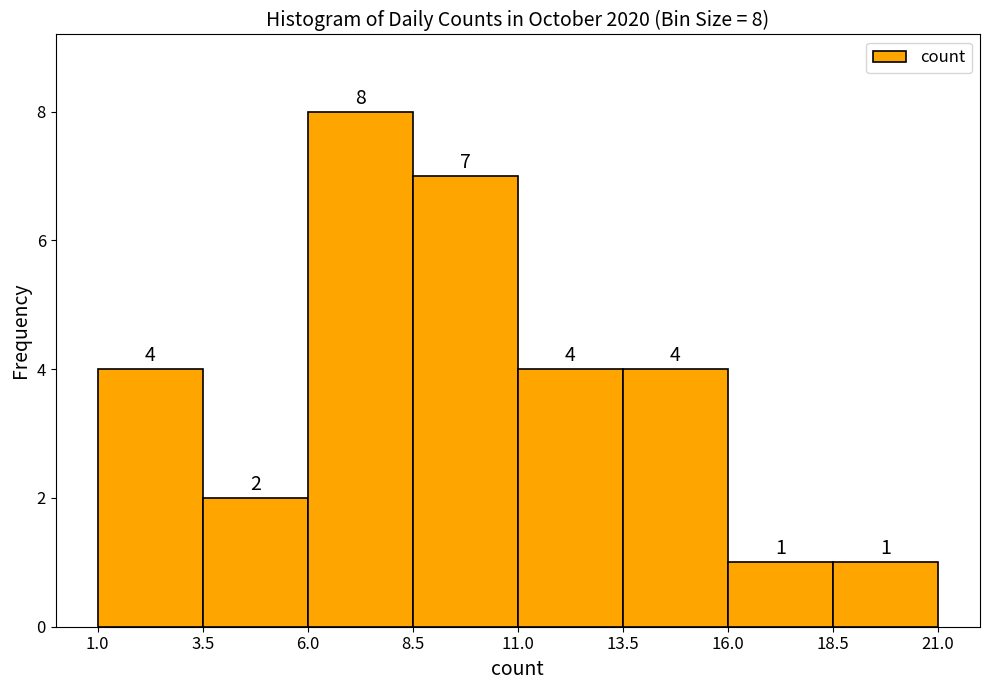

Over which range of the x-axis is the bar tallest?

6.0 to 8.5